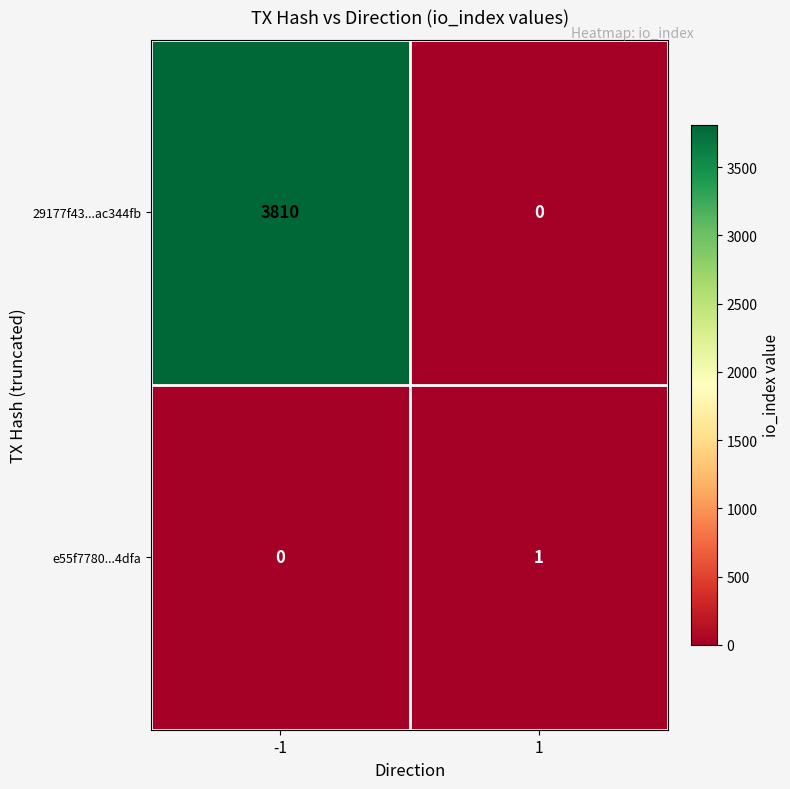

What is the greatest value displayed?

3810